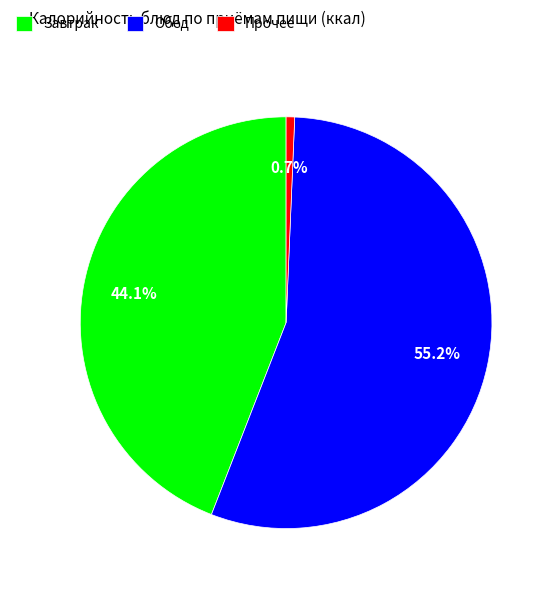

Rank the categories by value from highest to lowest.

Обед, Завтрак, Прочее